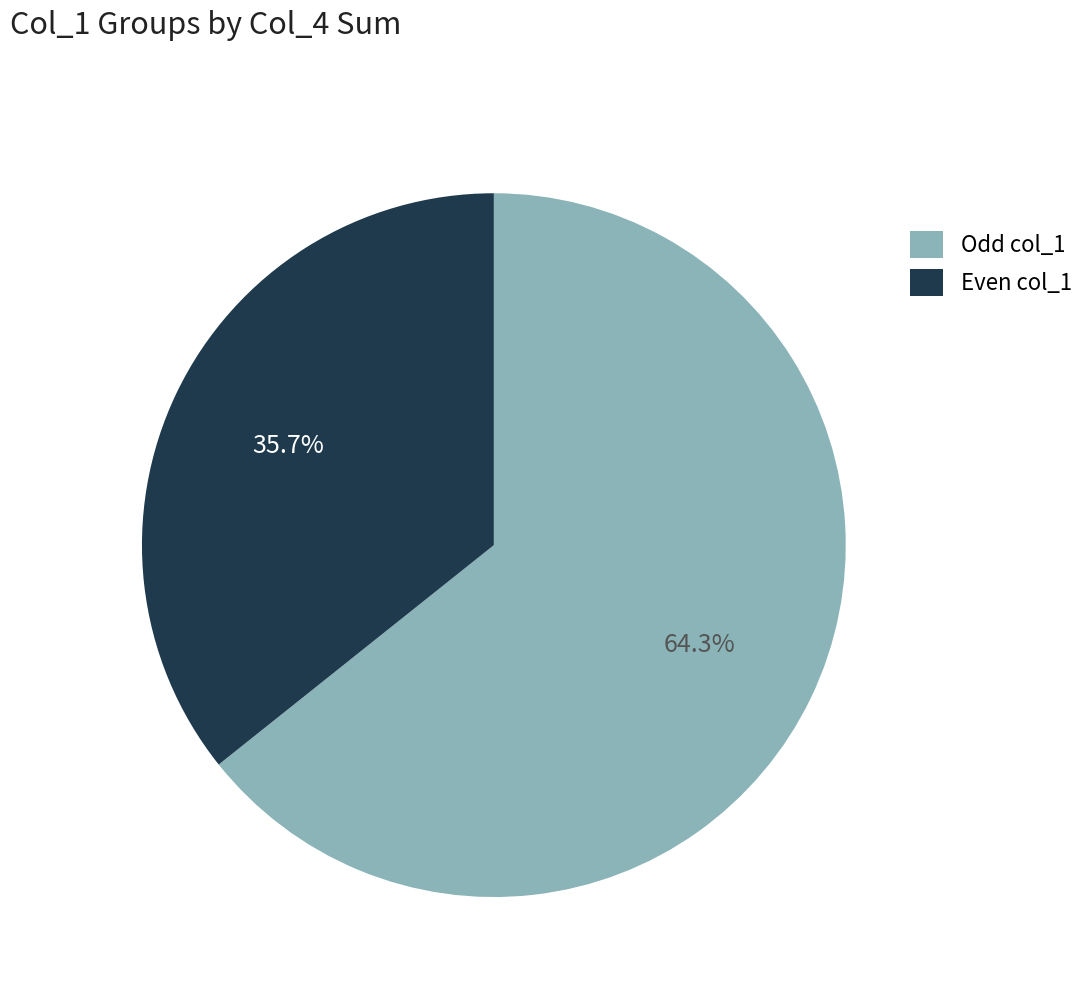

How many slices are in this pie chart?

2